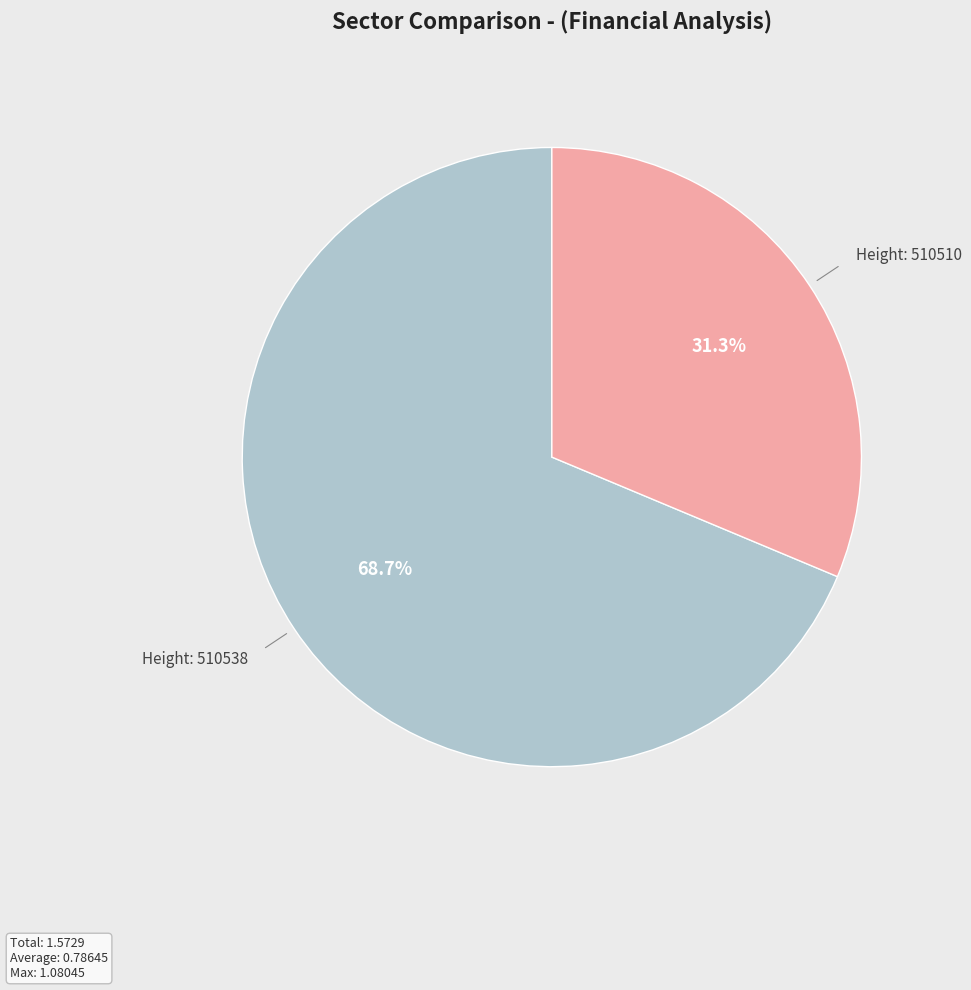

How many slices are in this pie chart?

2